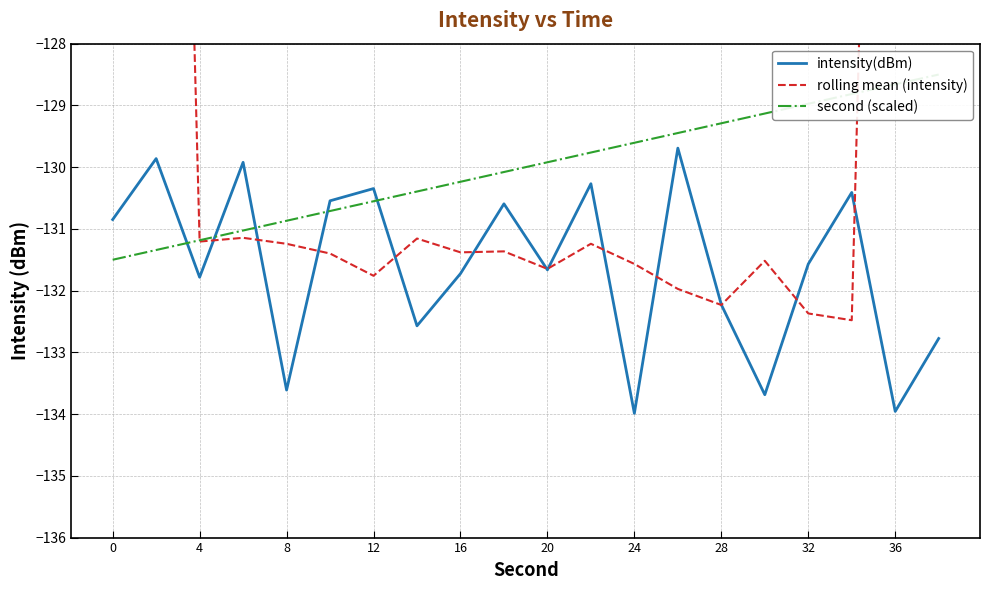

The value of intensity(dBm) at 12 is -130.3. True or false?

True